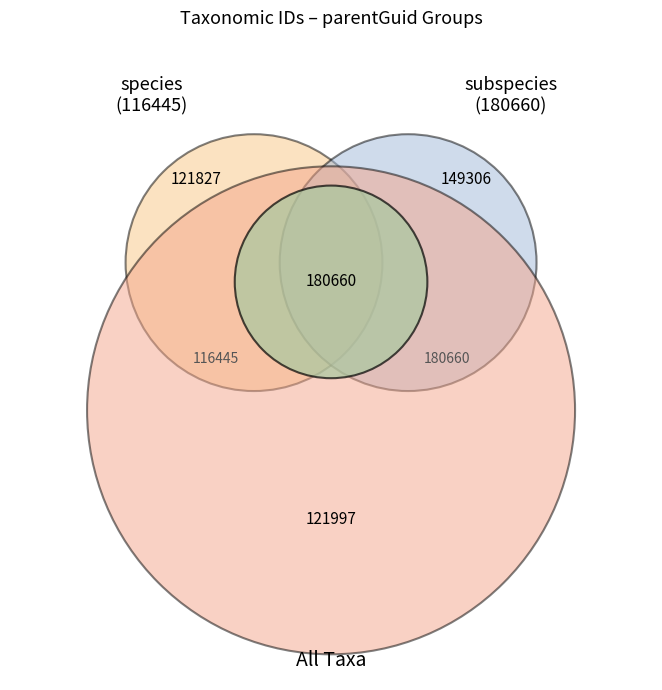

Rank the categories by value from lowest to highest.

121827, 121997, 149306, 180660